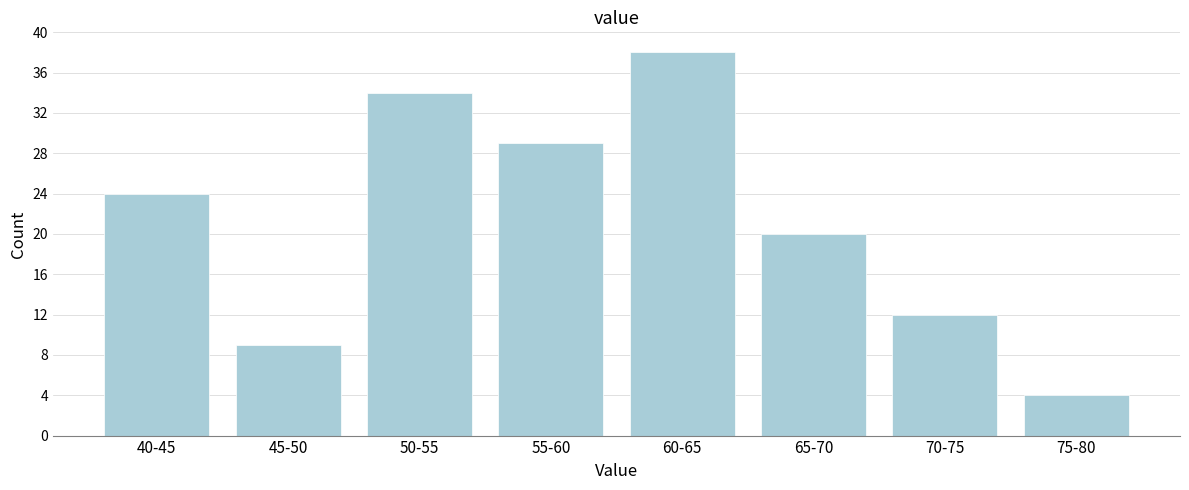

Reading right to left, what are all the values shown in this chart?

4	12	20	38	29	34	9	24